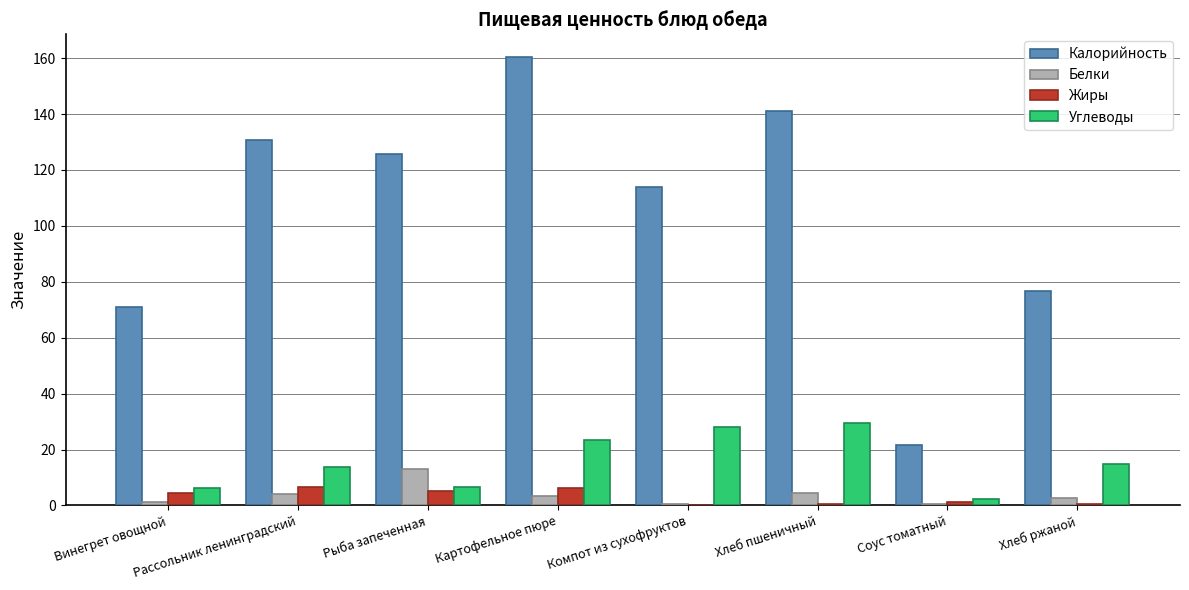

The Углеводы series shows 13.8 at Рассольник ленинградский. True or false?

True